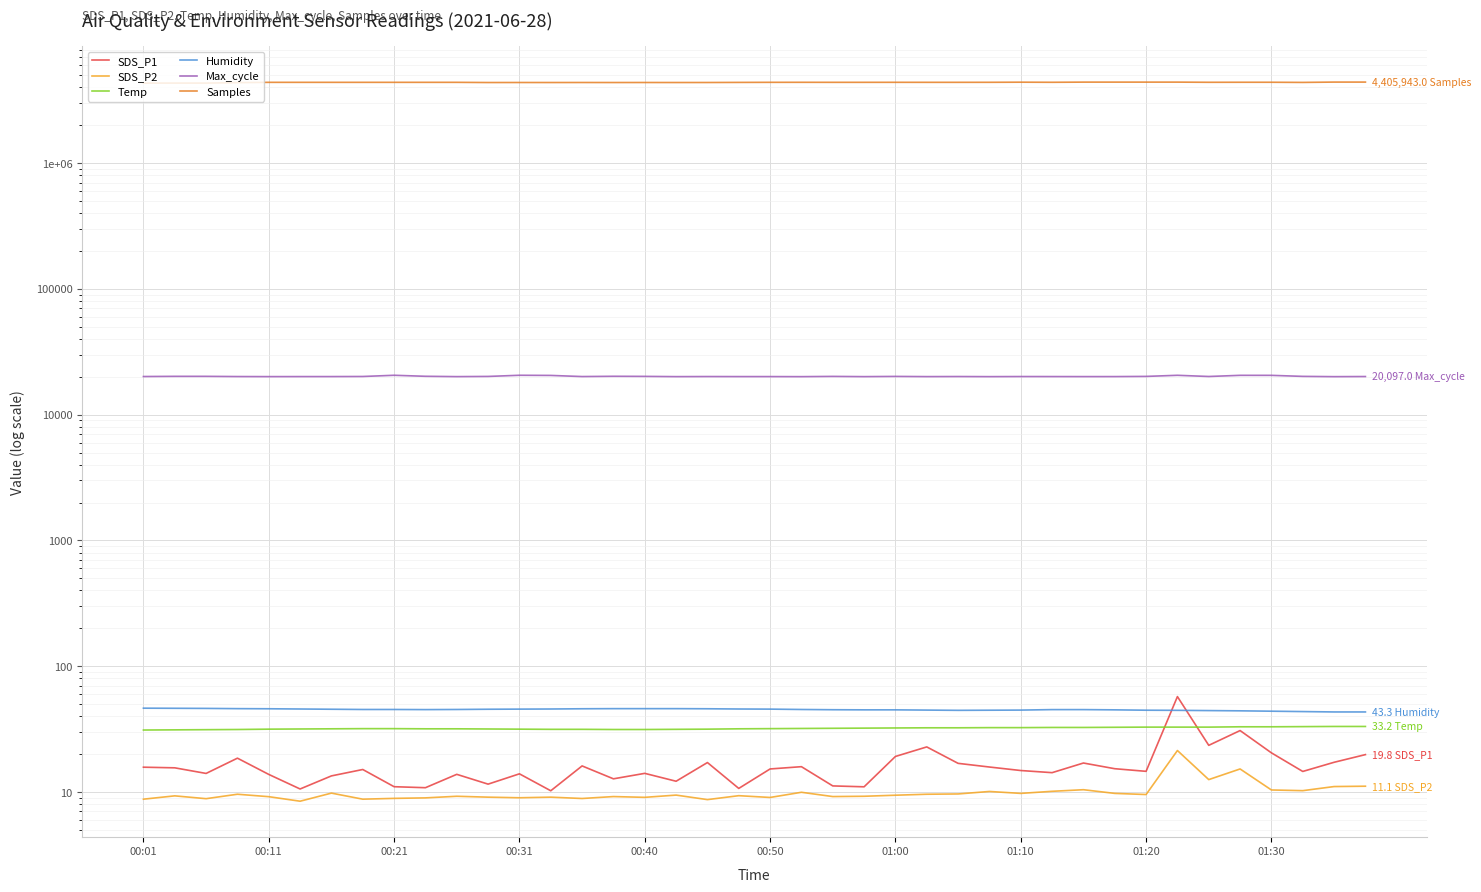

True or false: SDS_P2 and Max_cycle cross at least once.

False